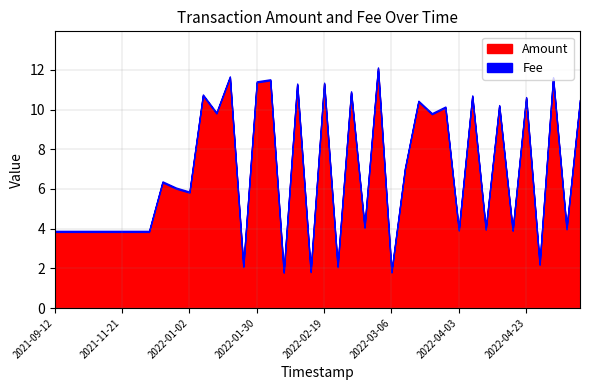

What is the greatest value displayed?

12.1